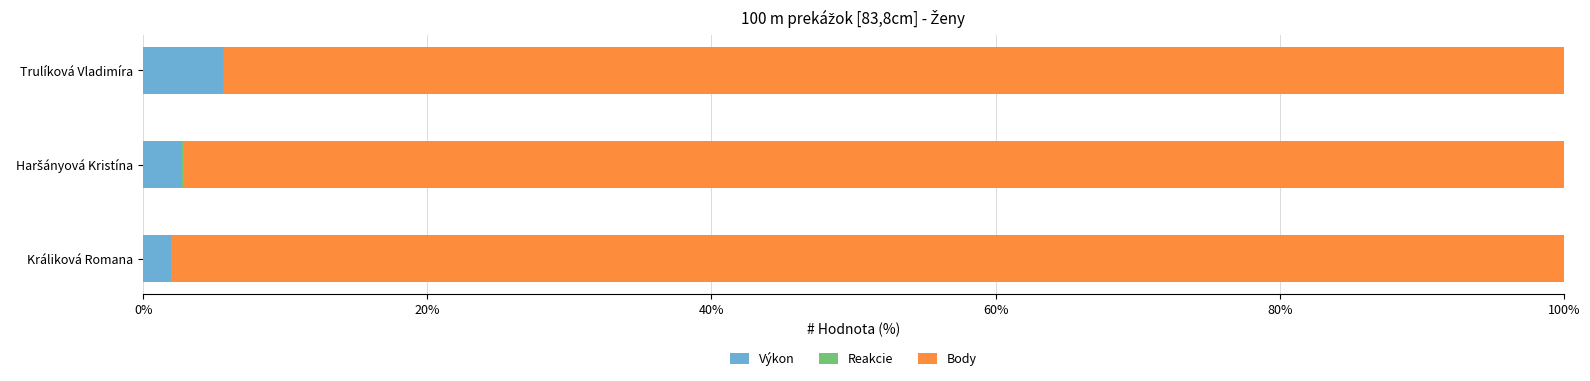

What is the maximum value for Výkon?

5.6